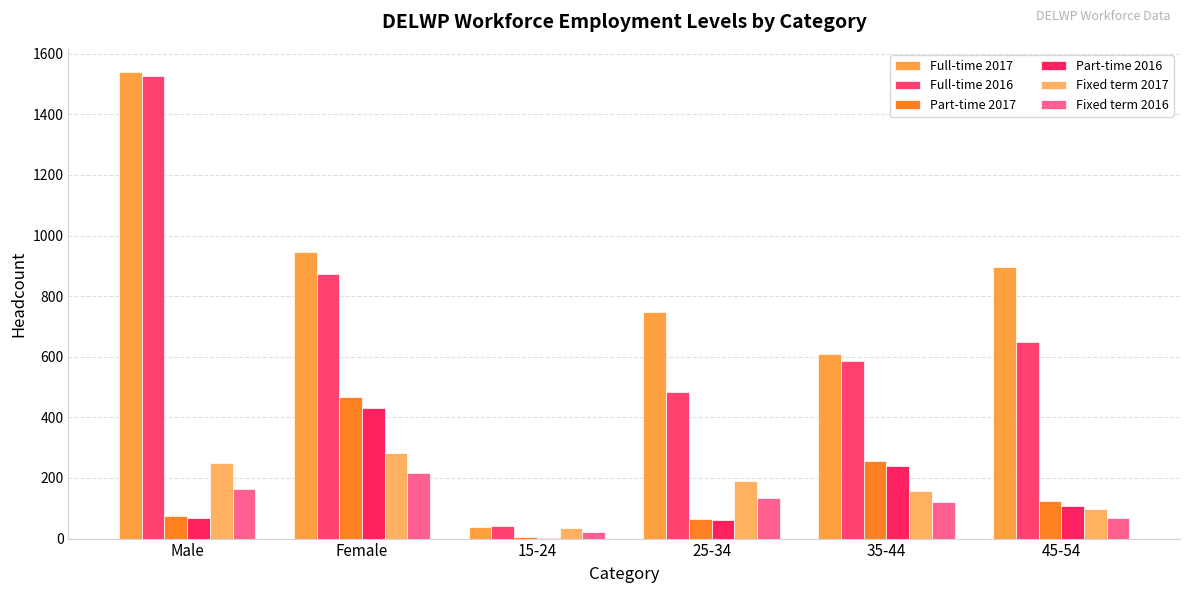

Between 15-24 and 35-44, which is larger?

35-44